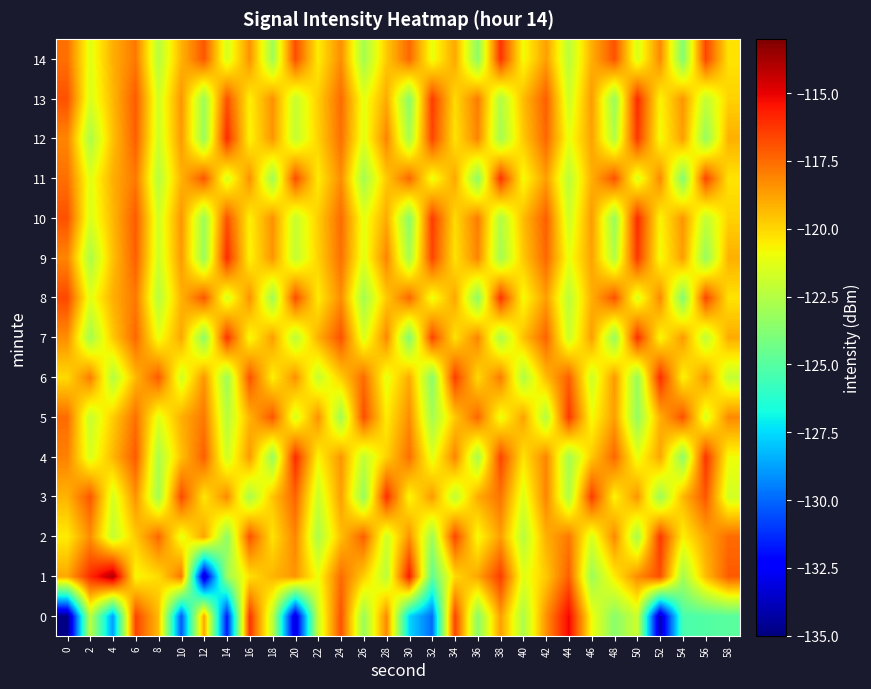

At 44, list the series in order from smallest to largest.

4, 3, 8, 11, 14, 7, 10, 13, 9, 12, 2, 1, 6, 5, 0